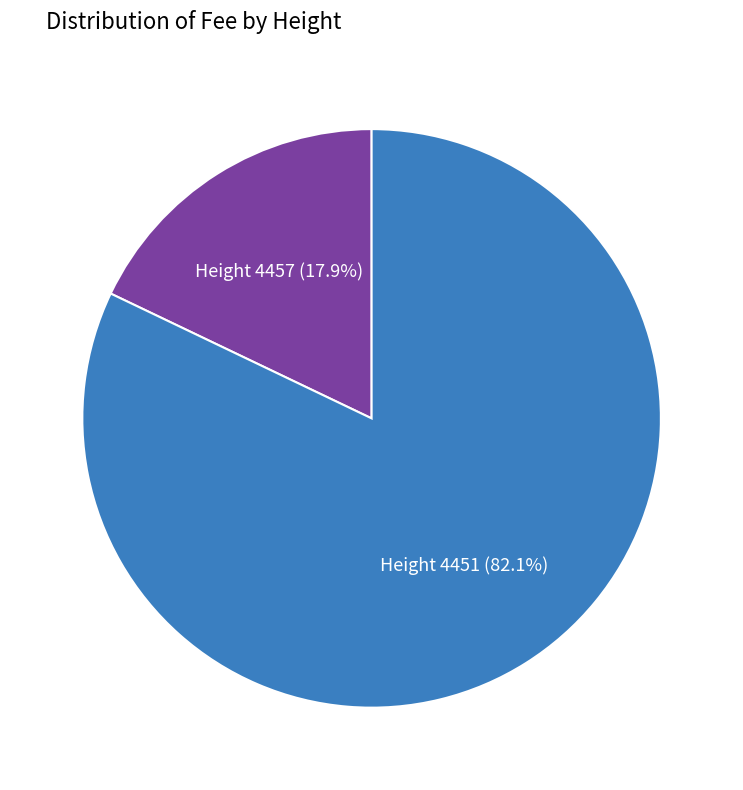

How many slices are in this pie chart?

2